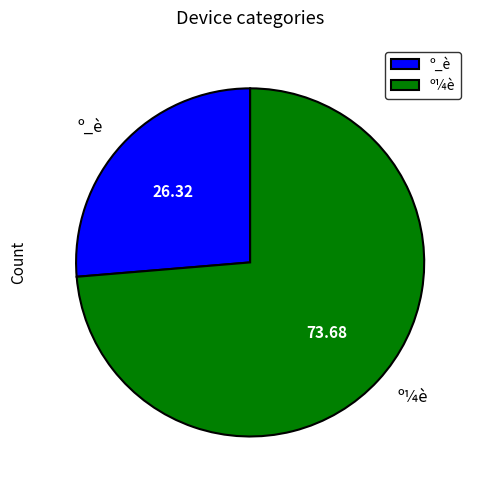

What is the ratio of the value at º_è to the value at º¼è?

0.4